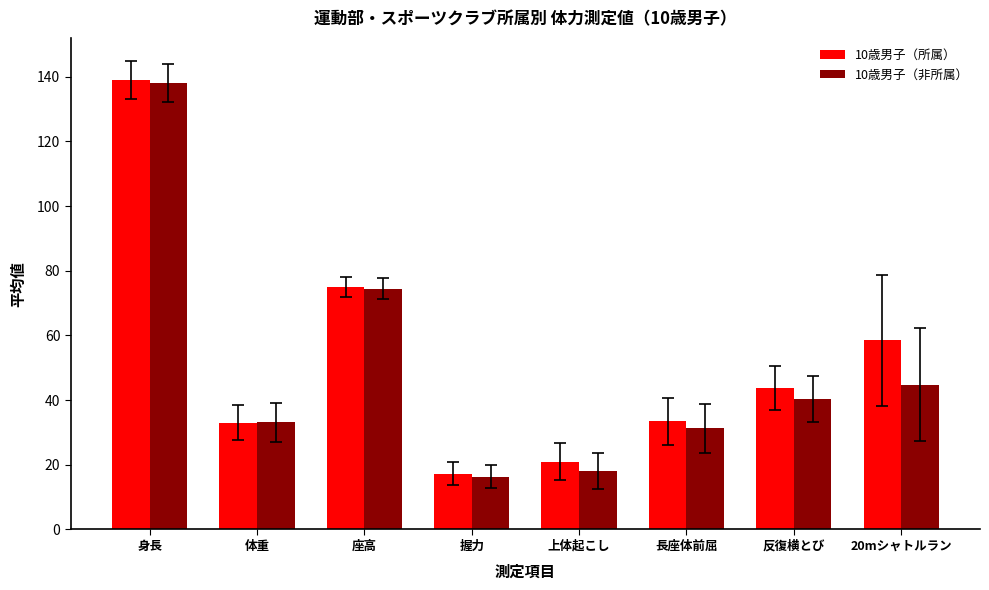

What is the label of the 1st bar from the left?

身長